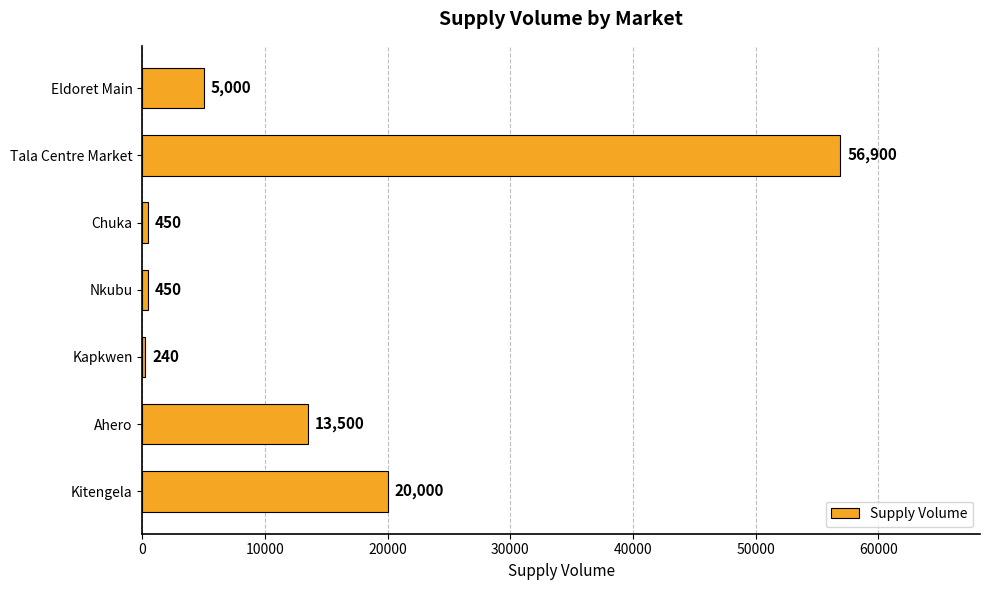

The chart shows a value of 20000 at Kitengela. True or false?

True